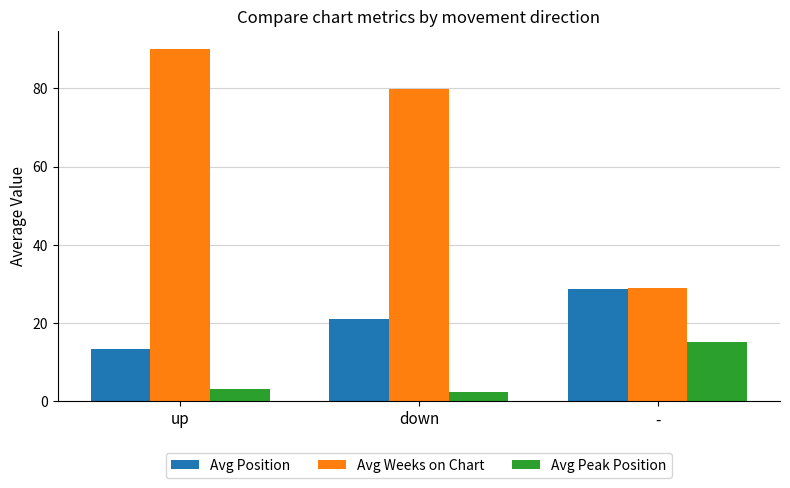

Is it true that Avg Peak Position equals 2.3 at down?

True